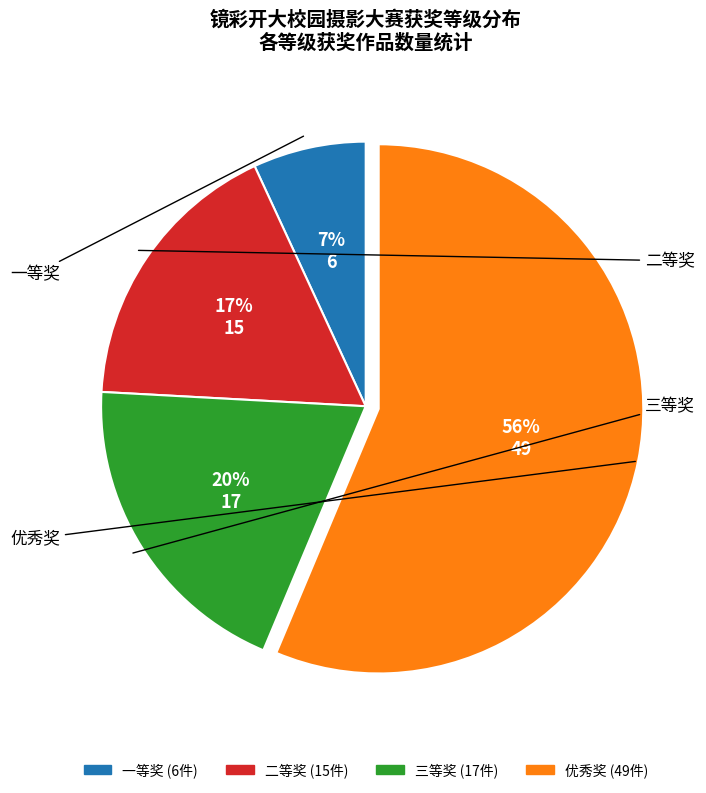

Is the sum of 优秀奖 and 二等奖 greater than half?

Yes